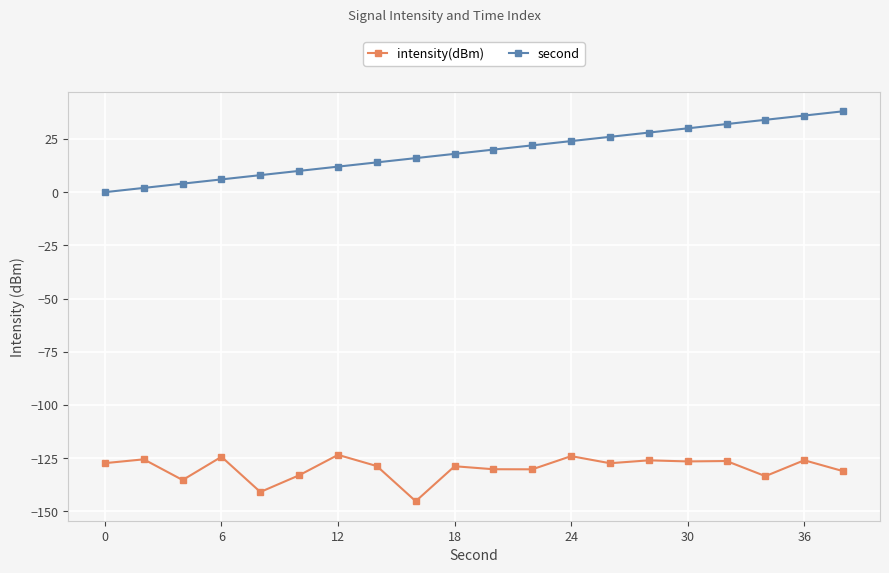

Count the number of data series in this chart.

2